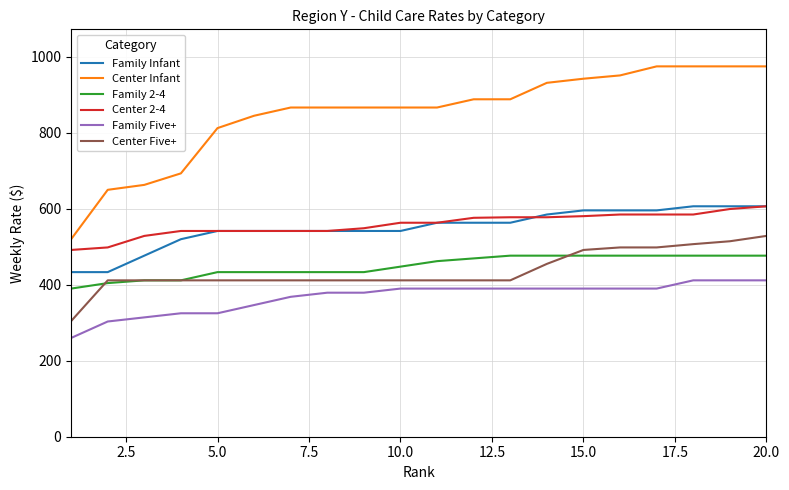

Which series has the widest spread of values?

Center Infant